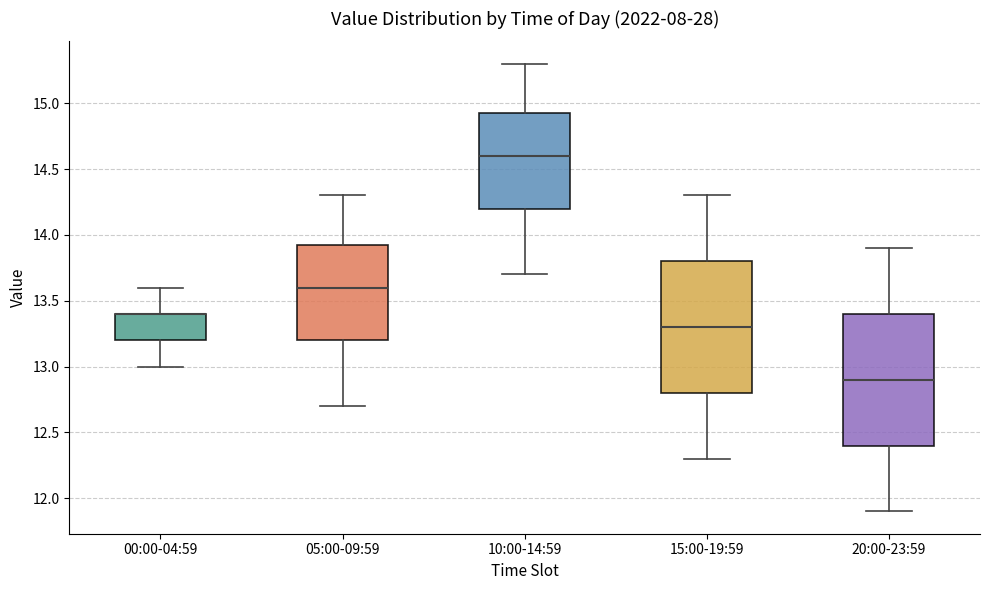

Reading left to right, transcribe this box plot: for each box, give where its median line is, the range the box spans, and where its two whiskers end, as read against the y-axis. The values are not printed on the chart, so give them approximately, as read against the axis.

00:00-04:59: median 13.40 (drawn on the box's upper edge), box 13.20 to 13.40, whiskers 13.00 to 13.60
05:00-09:59: median 13.60, box 13.20 to 13.95, whiskers 12.70 to 14.30
10:00-14:59: median 14.60, box 14.20 to 14.95, whiskers 13.70 to 15.30
15:00-19:59: median 13.30, box 12.80 to 13.80, whiskers 12.30 to 14.30
20:00-23:59: median 12.90, box 12.40 to 13.40, whiskers 11.90 to 13.90